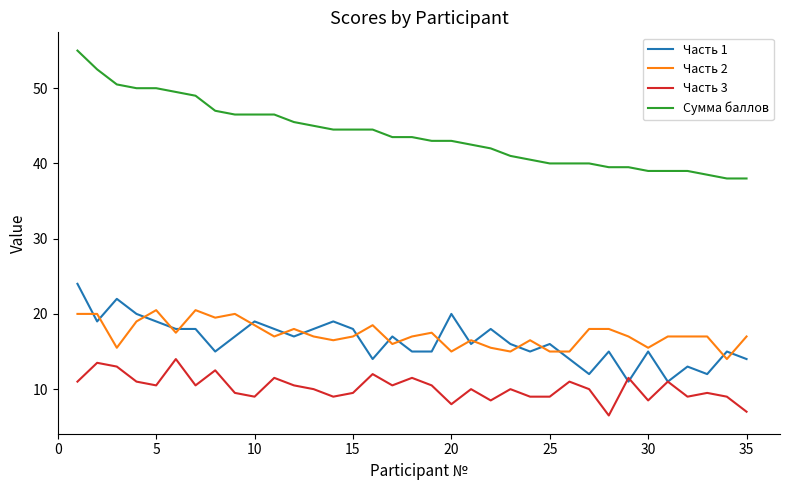

Which series has the largest range (max minus min)?

Сумма баллов